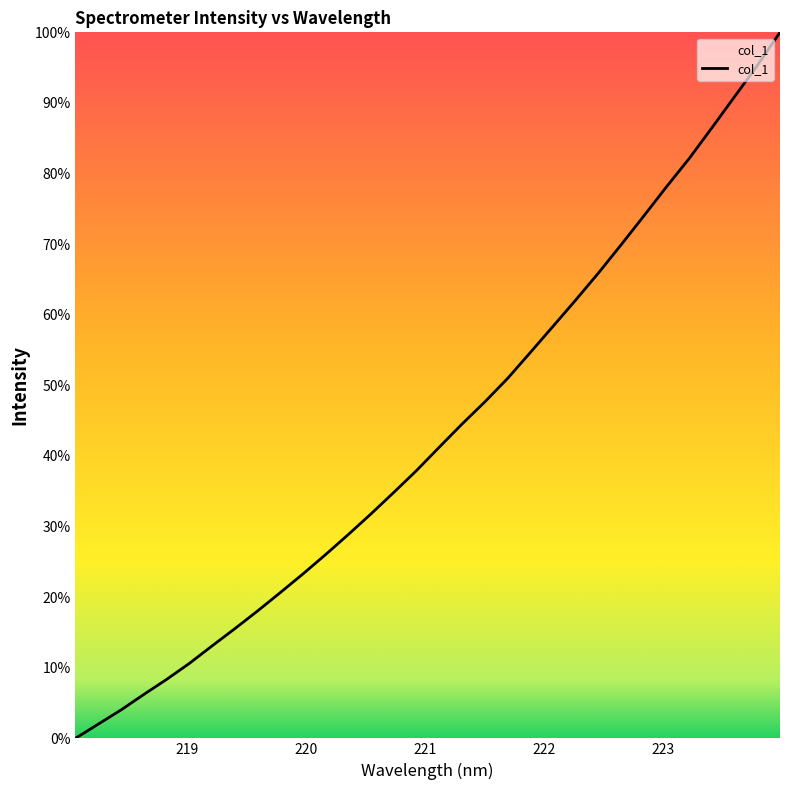

What is the greatest value displayed?

100.0